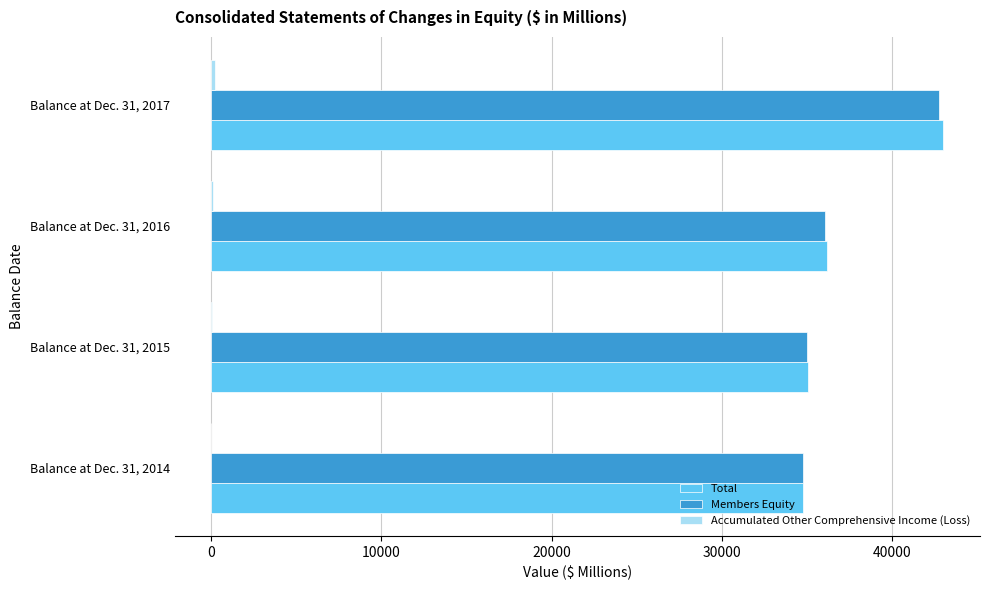

At which category is the sum across all series the highest?

Balance at Dec. 31, 2017